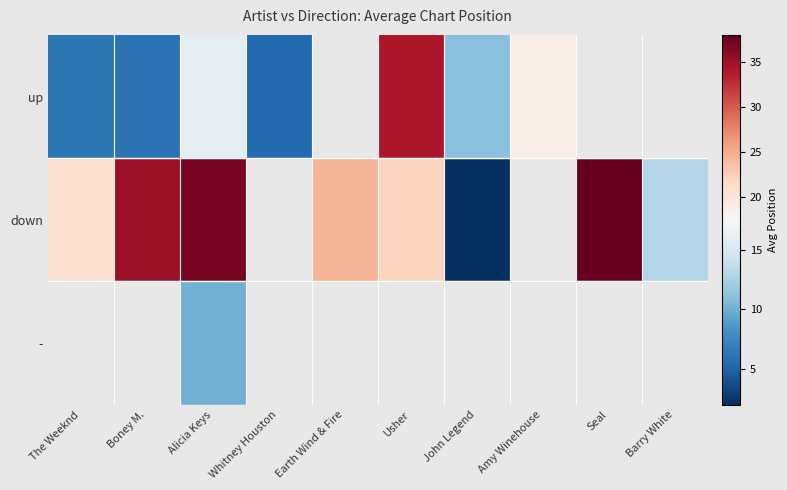

Which has a higher value, The Weeknd or Boney M.?

The Weeknd